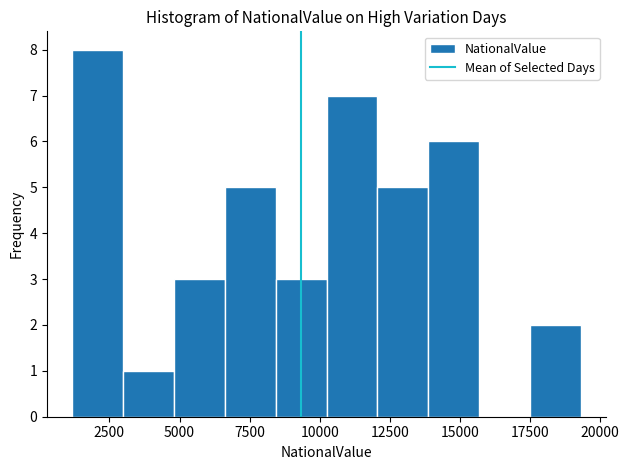

Around what value on the x-axis is the tallest bar? Give the approximate position of its centre, as read against the axis.

2000